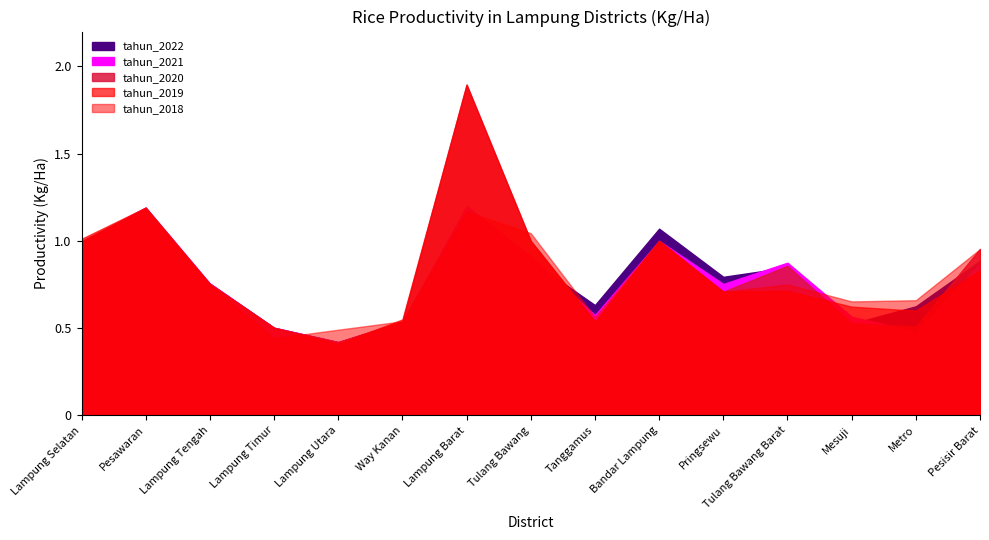

Between Tanggamus and Pesisir Barat, which series saw the biggest shift?

tahun_2020